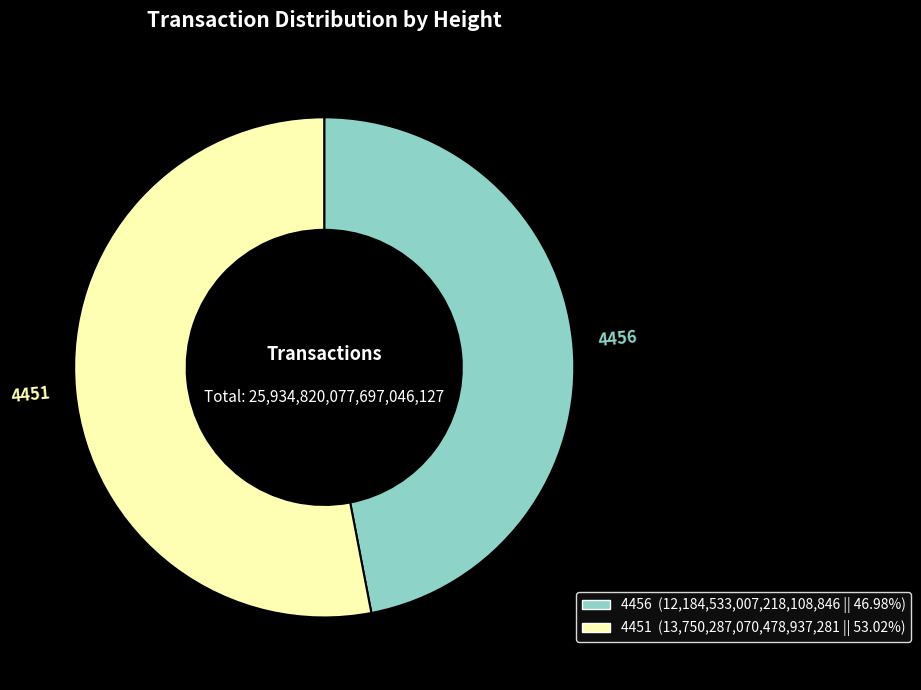

Which category accounts for the majority?

4451